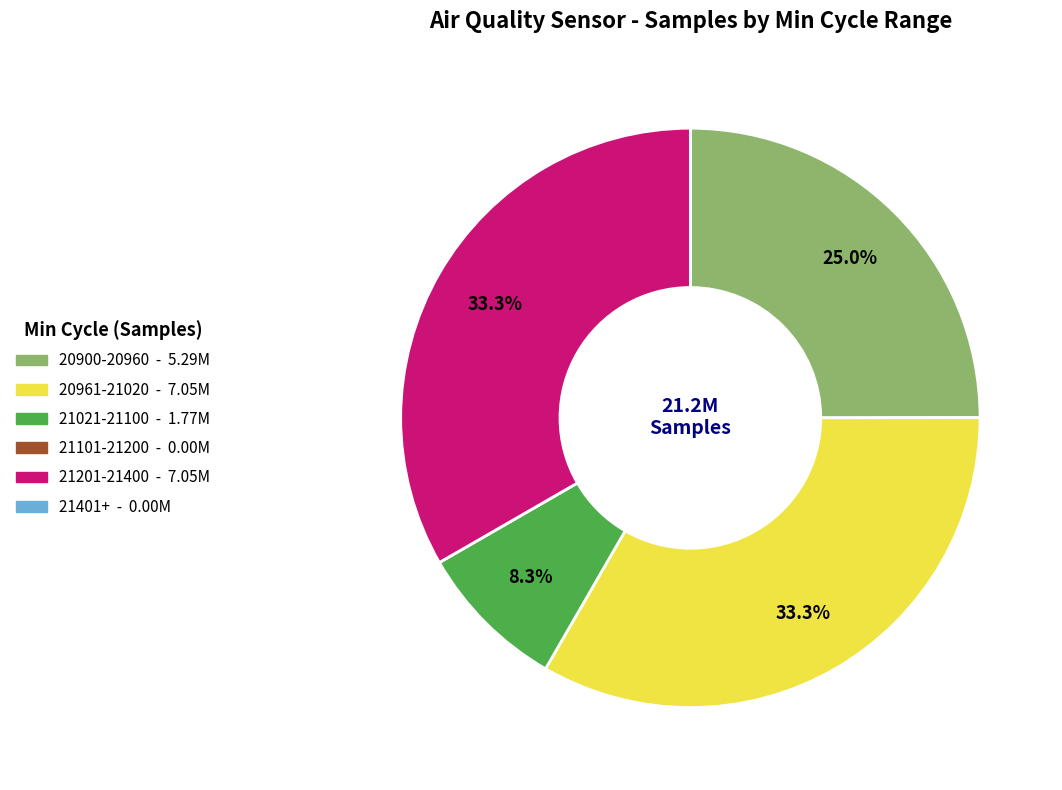

Is there any slice that represents more than half of the pie?

No